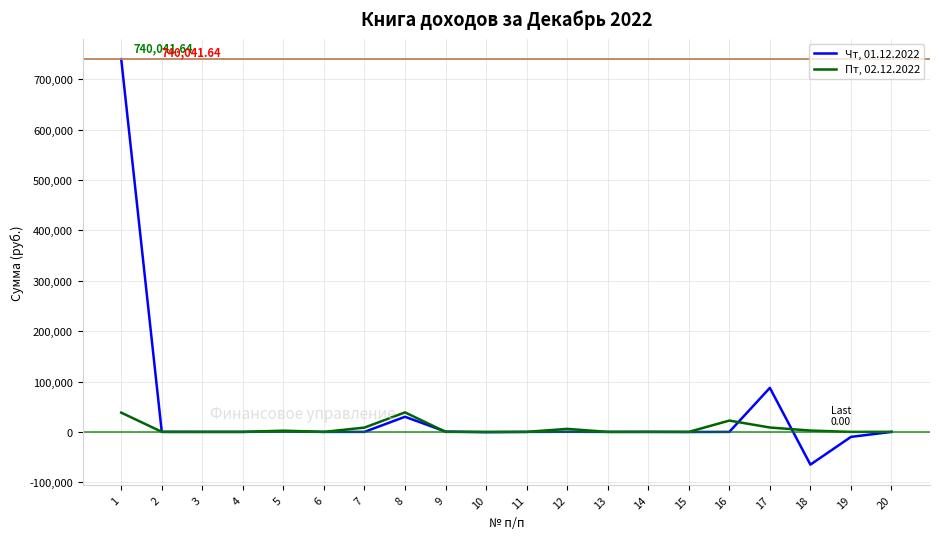

List the series in order of their peak value, lowest first.

Пт, 02.12.2022, Чт, 01.12.2022